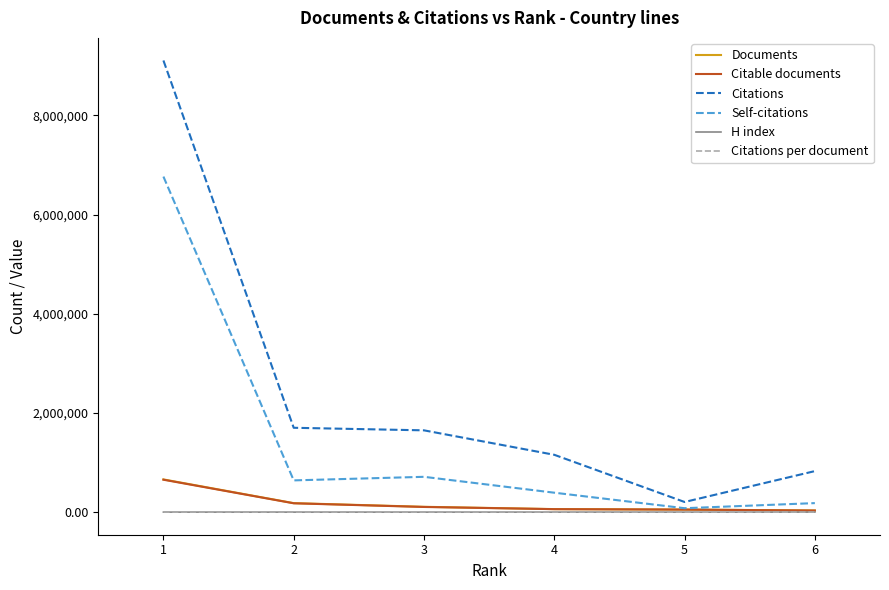

Which series changed the most between 1 and 6?

Citations